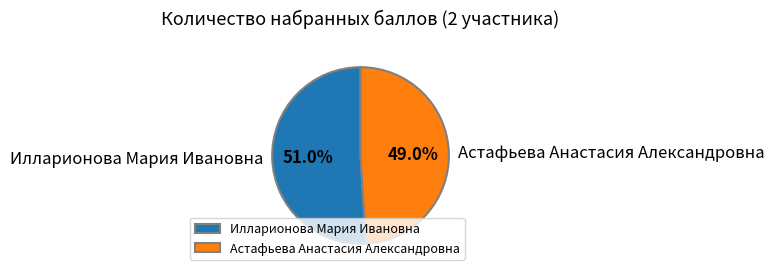

How many slices are in this pie chart?

2